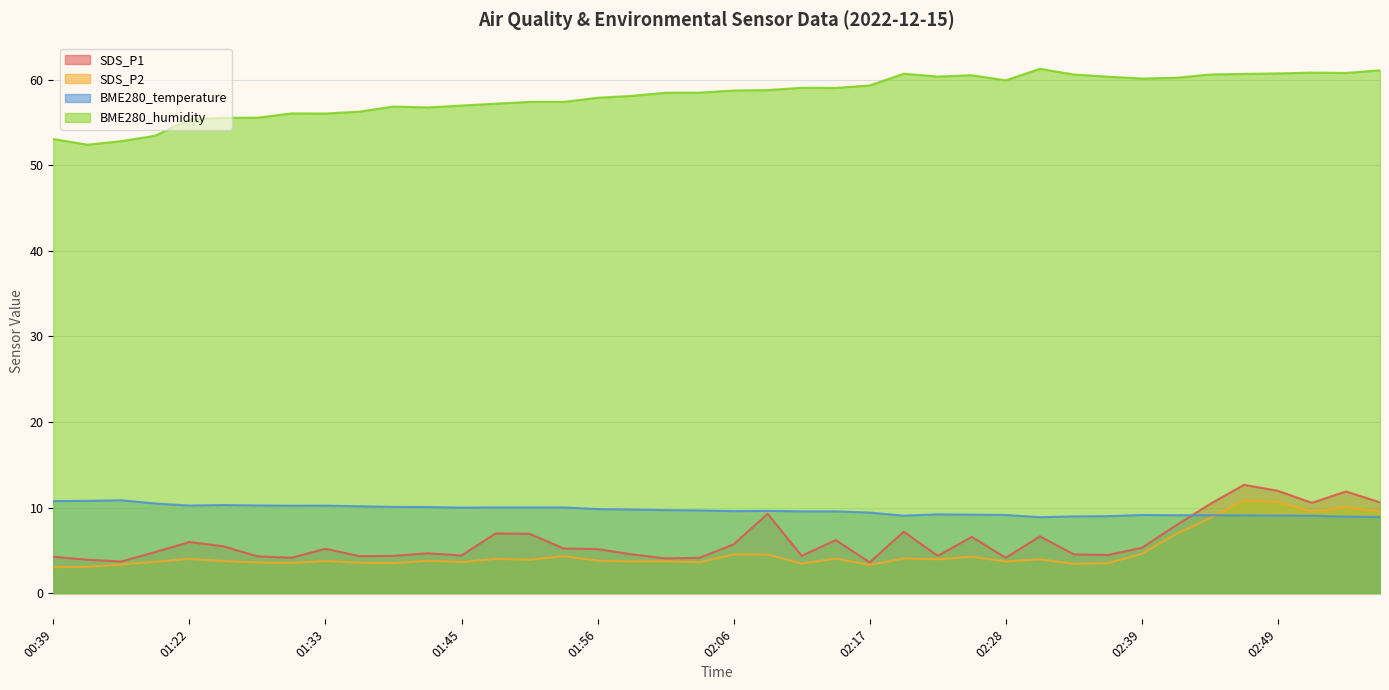

True or false: SDS_P2 and SDS_P1 cross at least once.

False